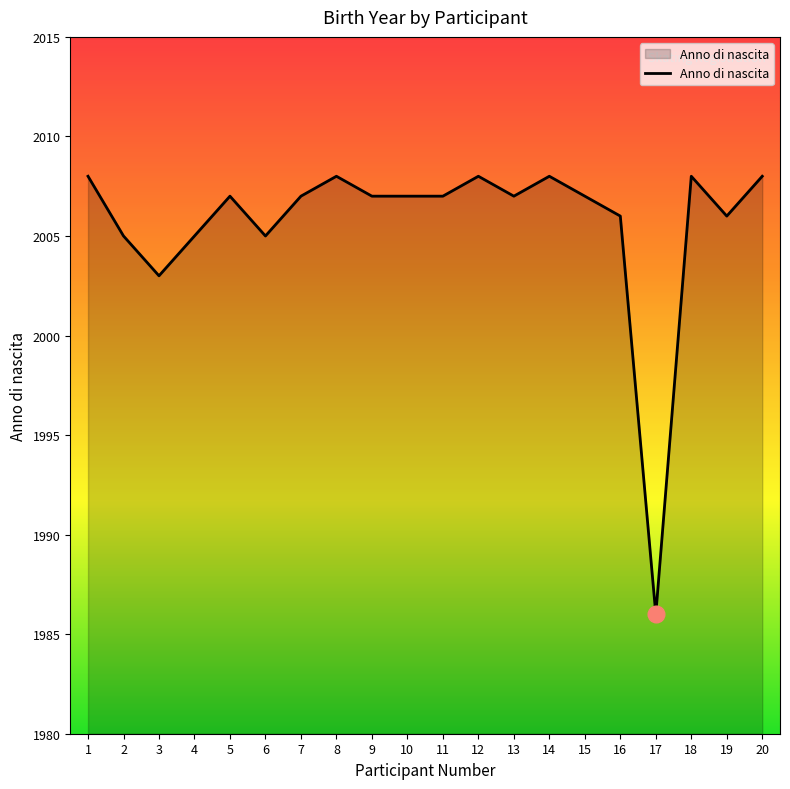

What is the change in value from 2 to 5?

+2